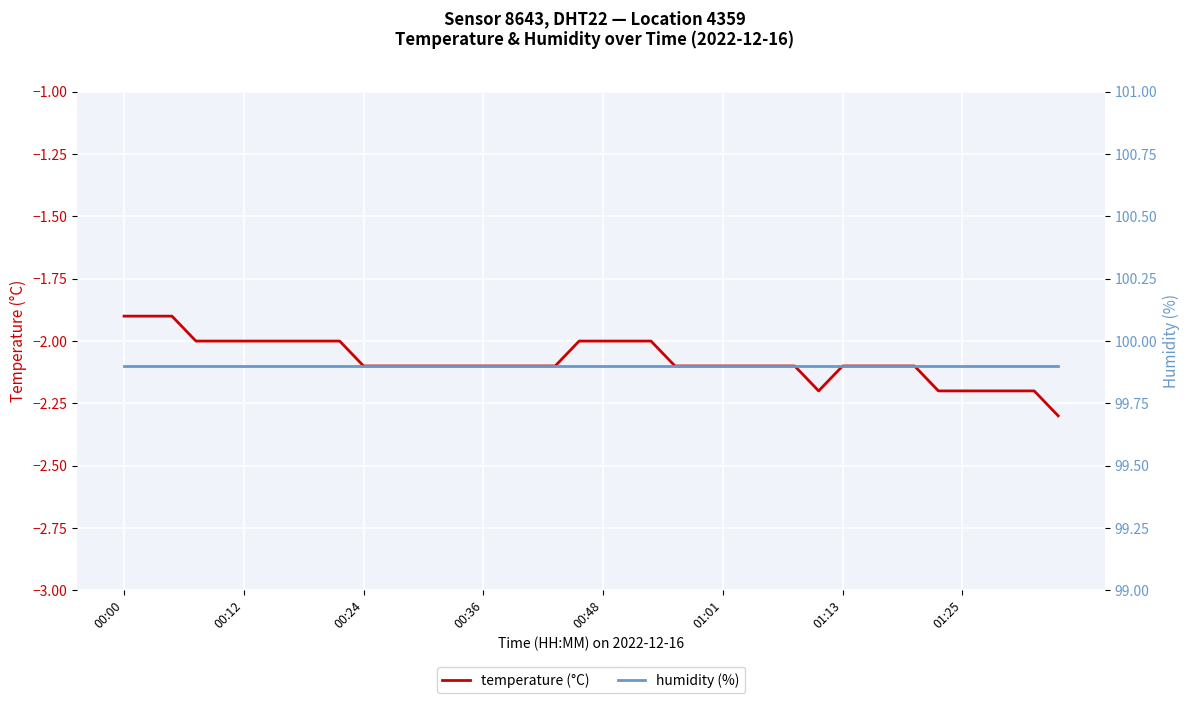

What are all the series names shown in the legend?

temperature (°C), humidity (%)